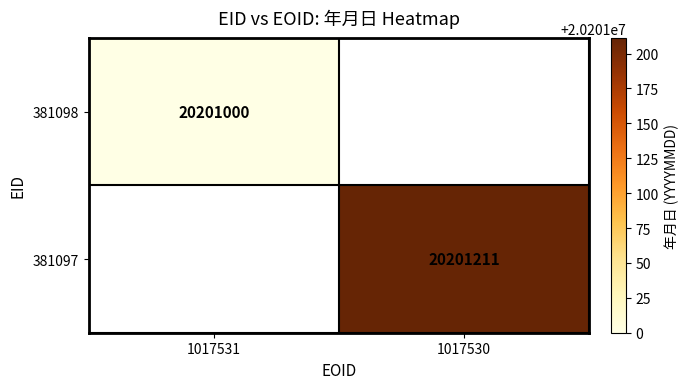

The value of 381098 at 1017531 is 20201000. True or false?

True